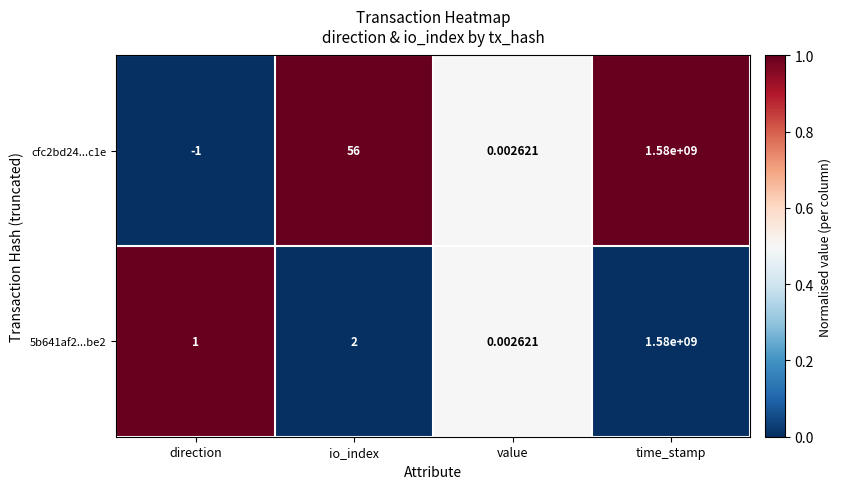

Where is cfc2bd24...c1e nearest to the value 789999999?

io_index